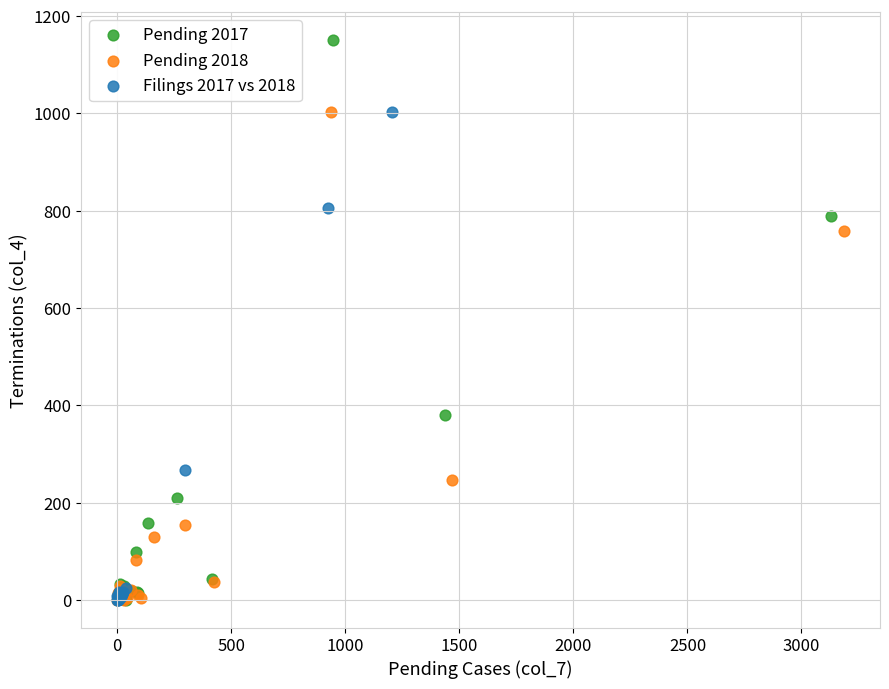

Which series has the largest Y range (max minus min)?

Pending 2017